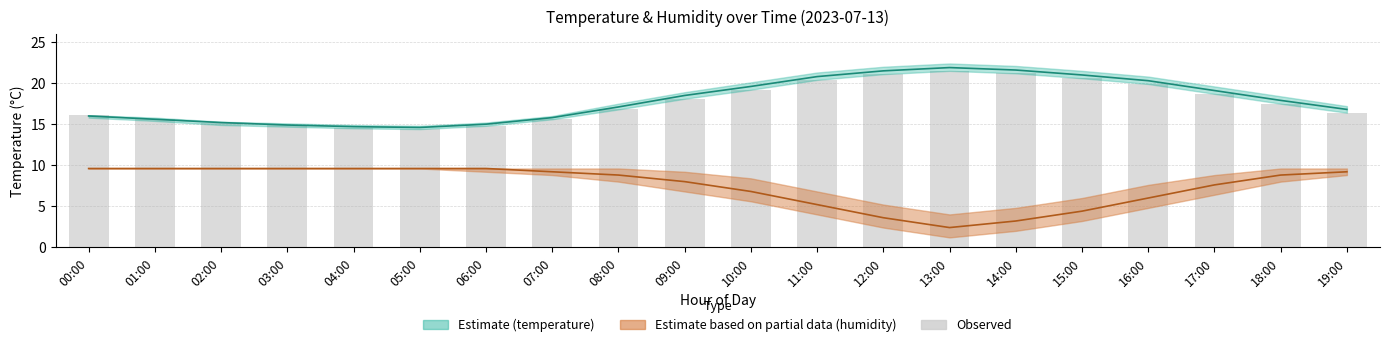

Does the chart contain any negative values?

No